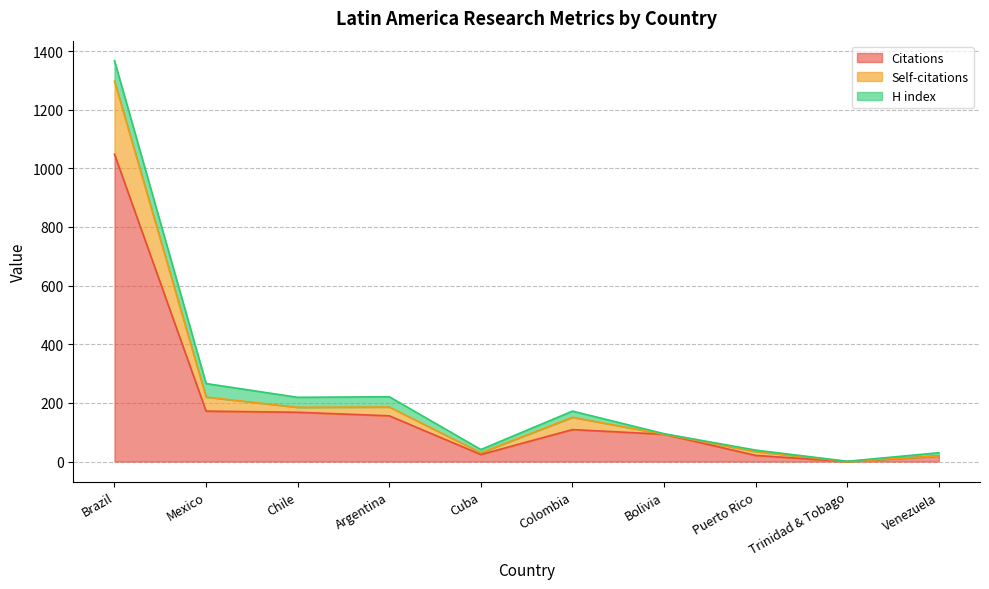

At which category is the sum across all series the highest?

Brazil